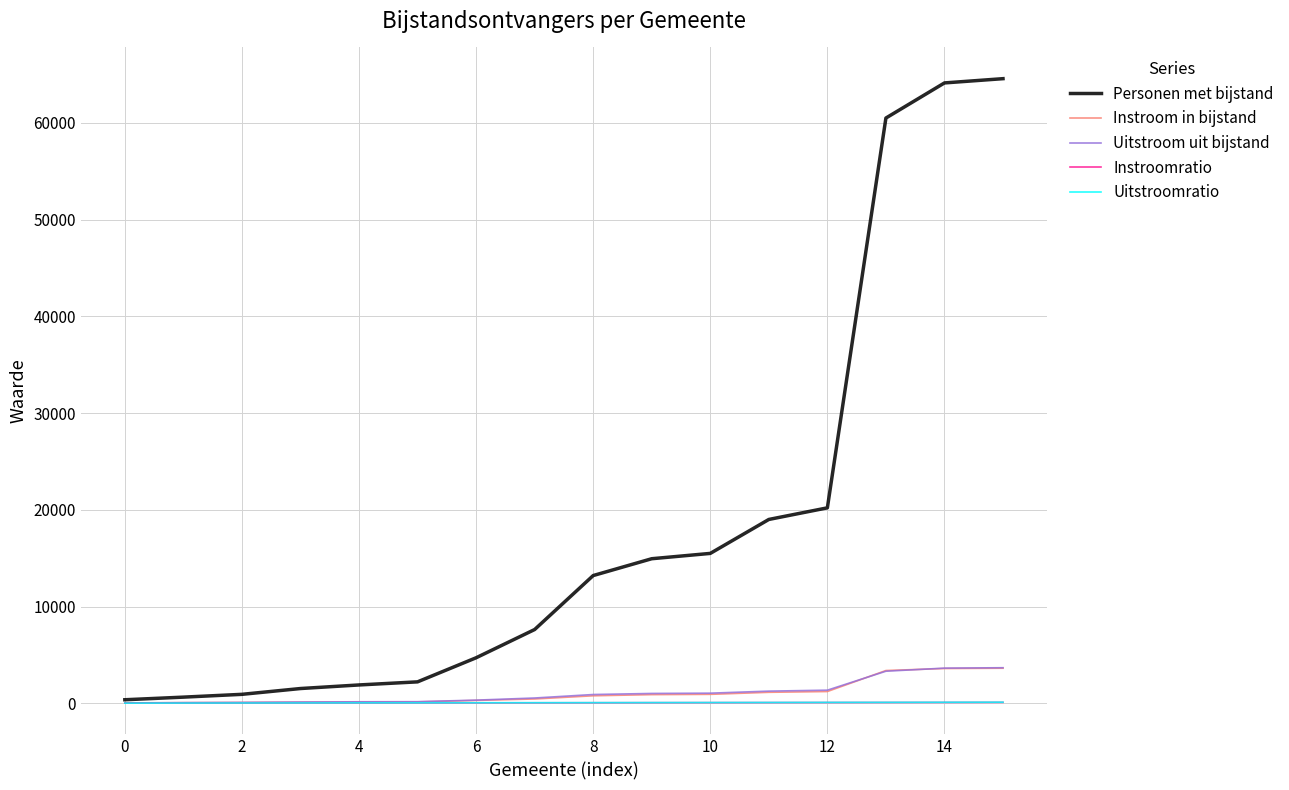

Which series has the widest spread of values?

Personen met bijstand